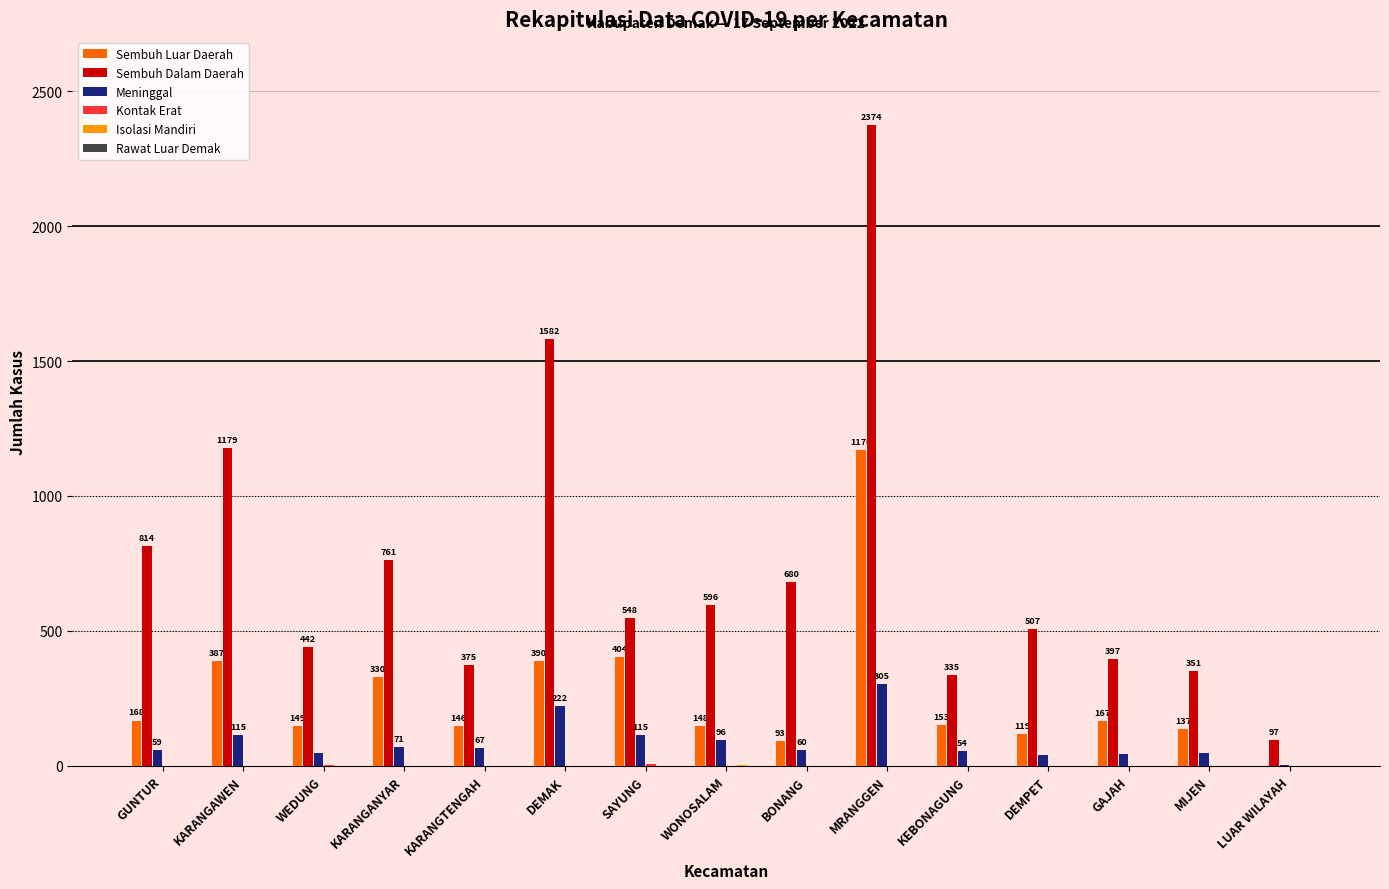

The value of Sembuh Luar Daerah at KARANGAWEN is 194. True or false?

False